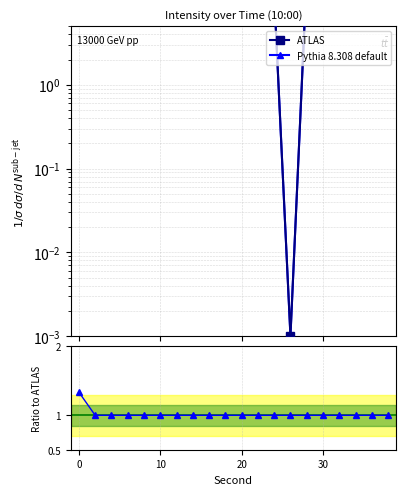

What is the value of the ATLAS point at the 8th from the left?

19.2